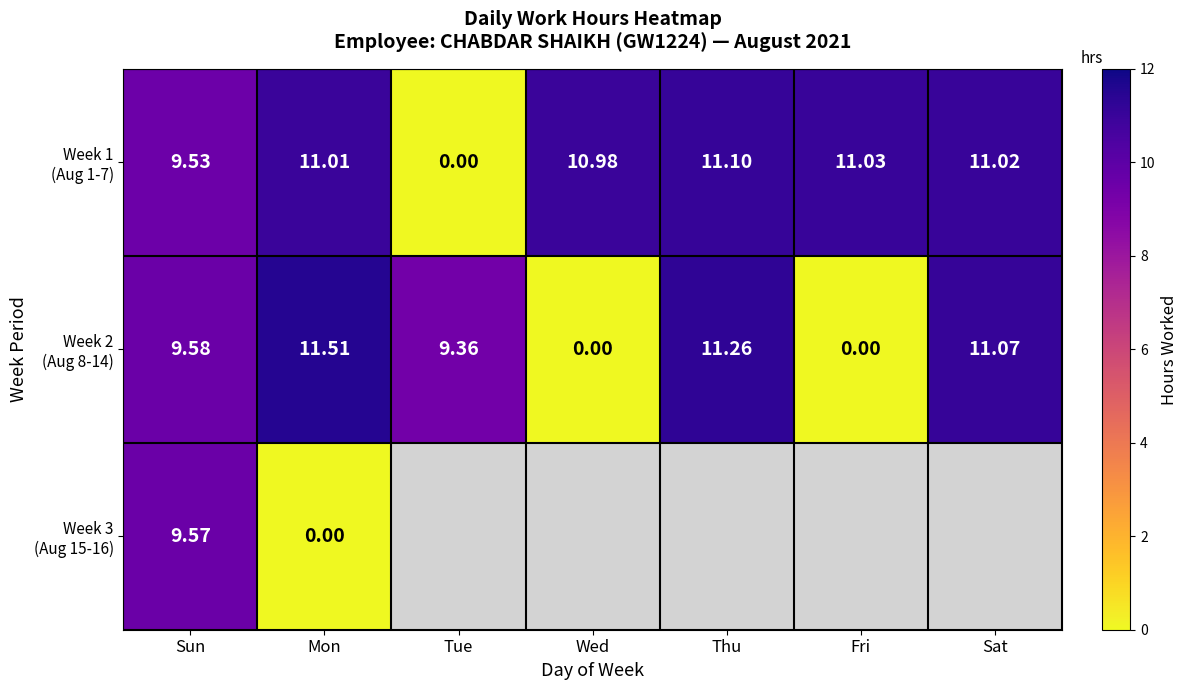

Which has a higher value, Thu or Sun?

Thu